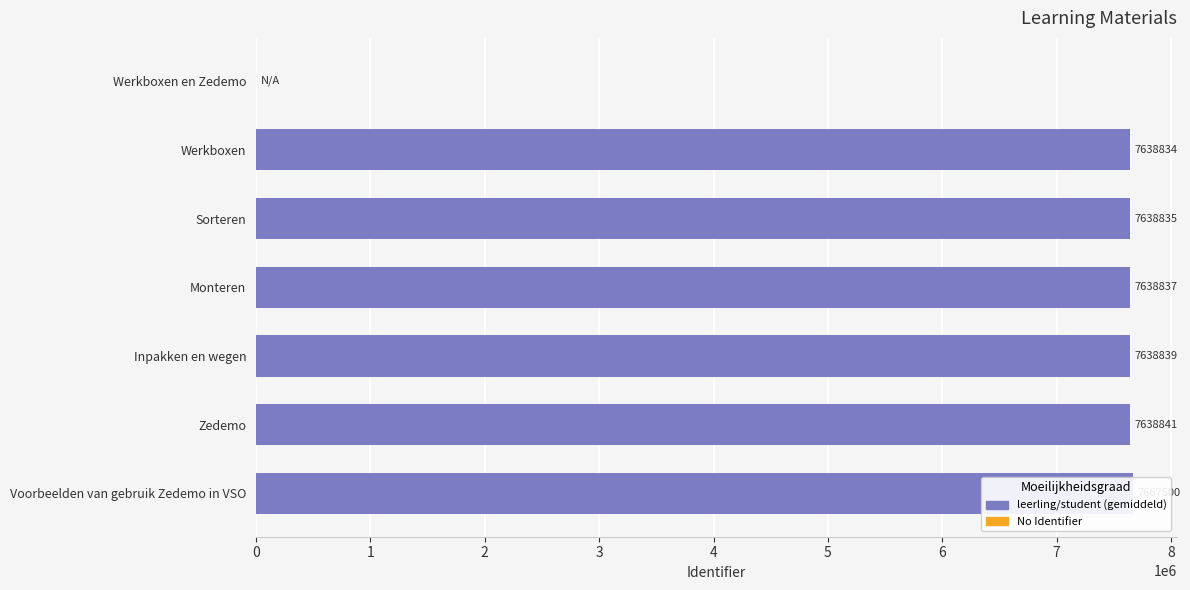

What is the ratio of the value at Sorteren to the value at Inpakken en wegen?

1.0